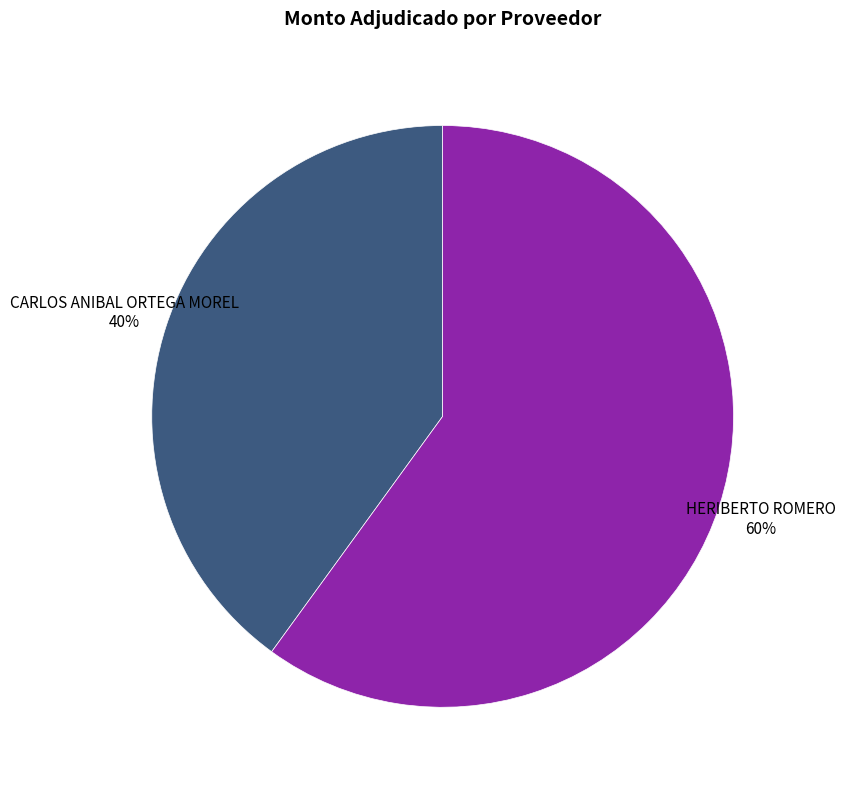

To the nearest percent, what is the difference between the largest and smallest slice percentages?

20%